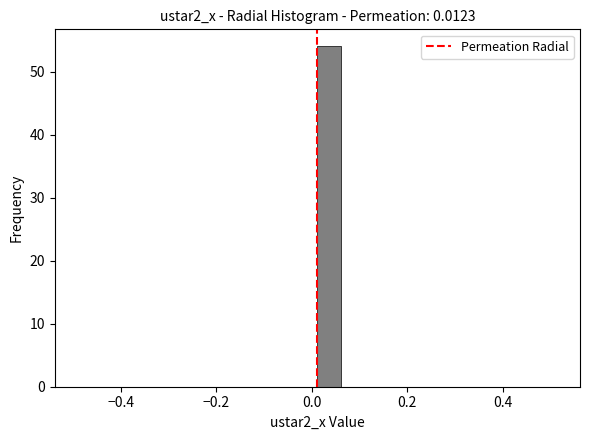

Read against the x-axis, roughly where is the centre of the tallest bar?

0.04